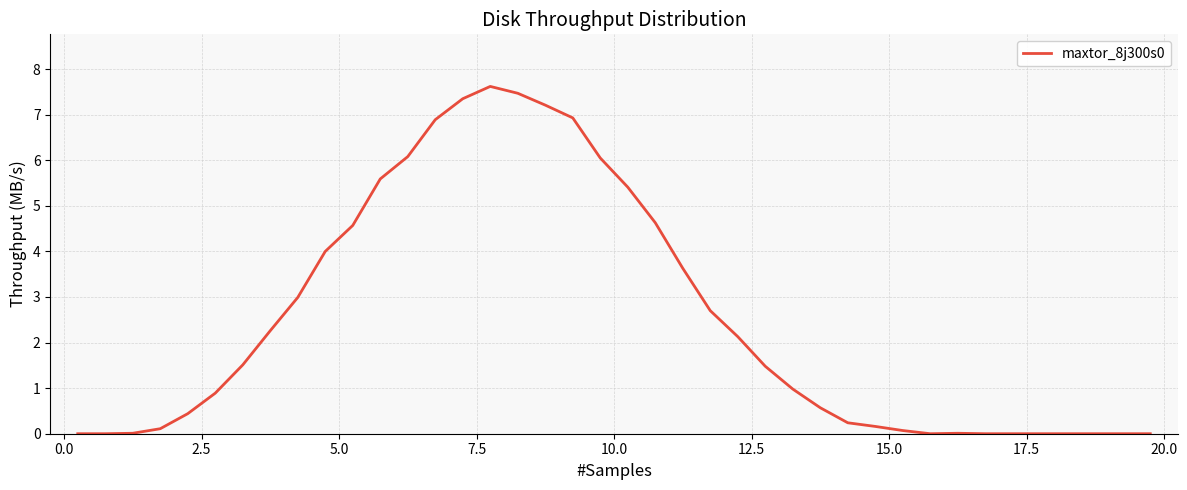

What is the maximum value shown in the chart?

7.6